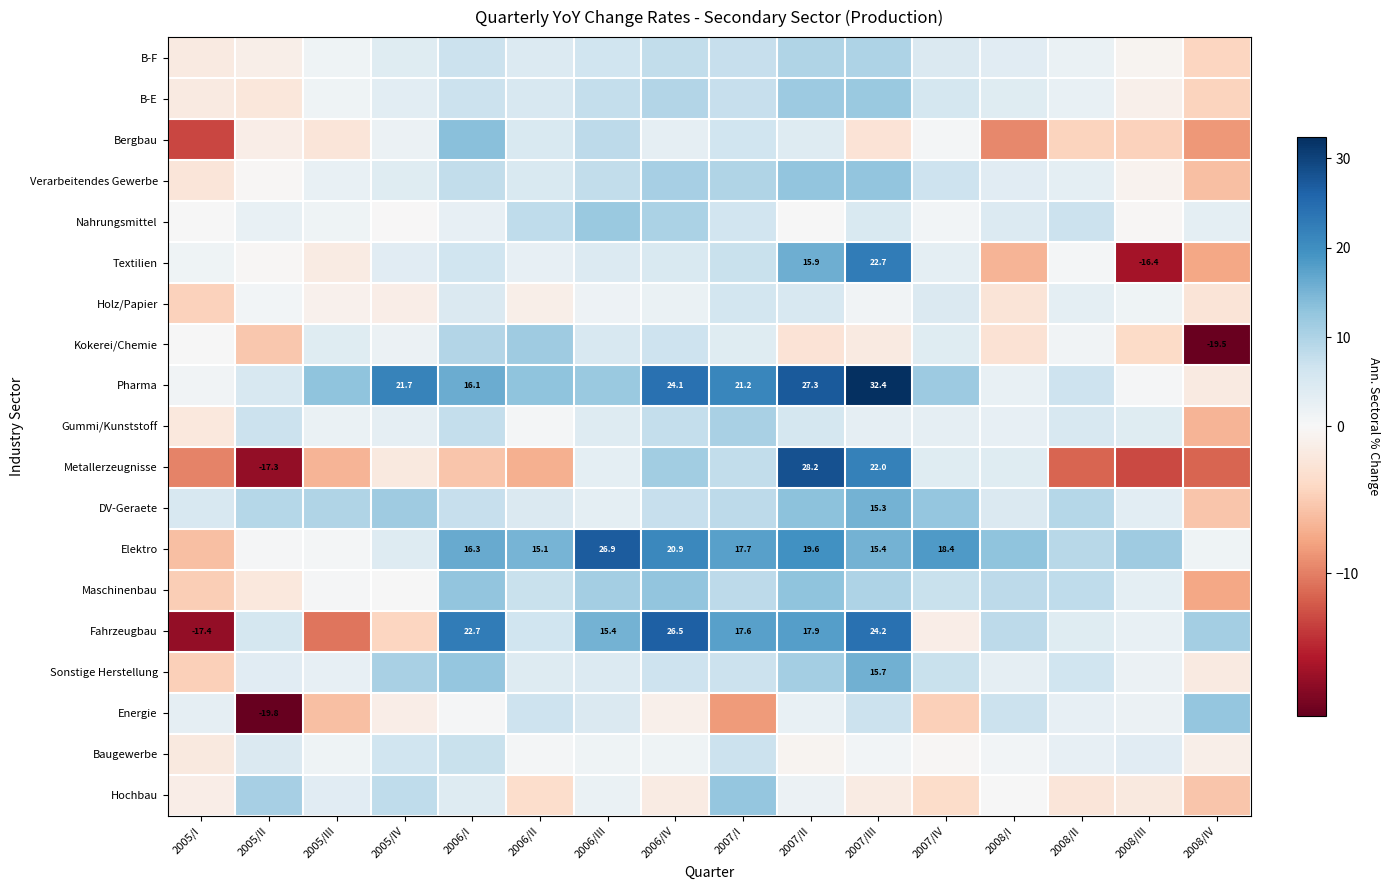

Rank the series at 2008/IV from highest to lowest value.

Energie, Fahrzeugbau, Nahrungsmittel, Elektro, Baugewerbe, Pharma, Sonstige Herstellung, Holz/Papier, B-F, B-E, DV-Geraete, Hochbau, Verarbeitendes Gewerbe, Gummi/Kunststoff, Textilien, Maschinenbau, Bergbau, Metallerzeugnisse, Kokerei/Chemie